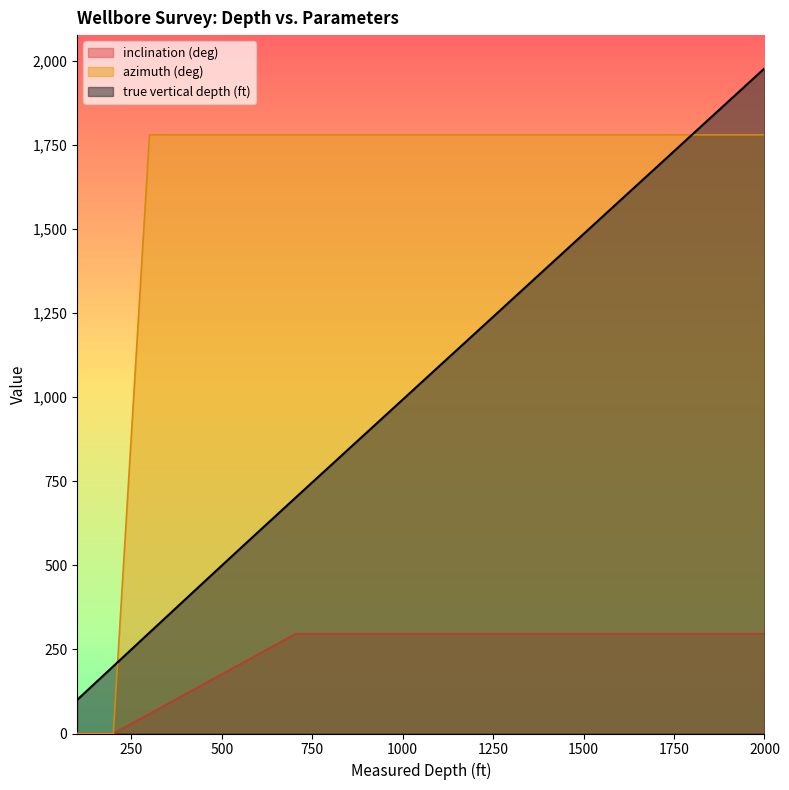

The inclination (deg) series shows 504.2 at 1700. True or false?

False